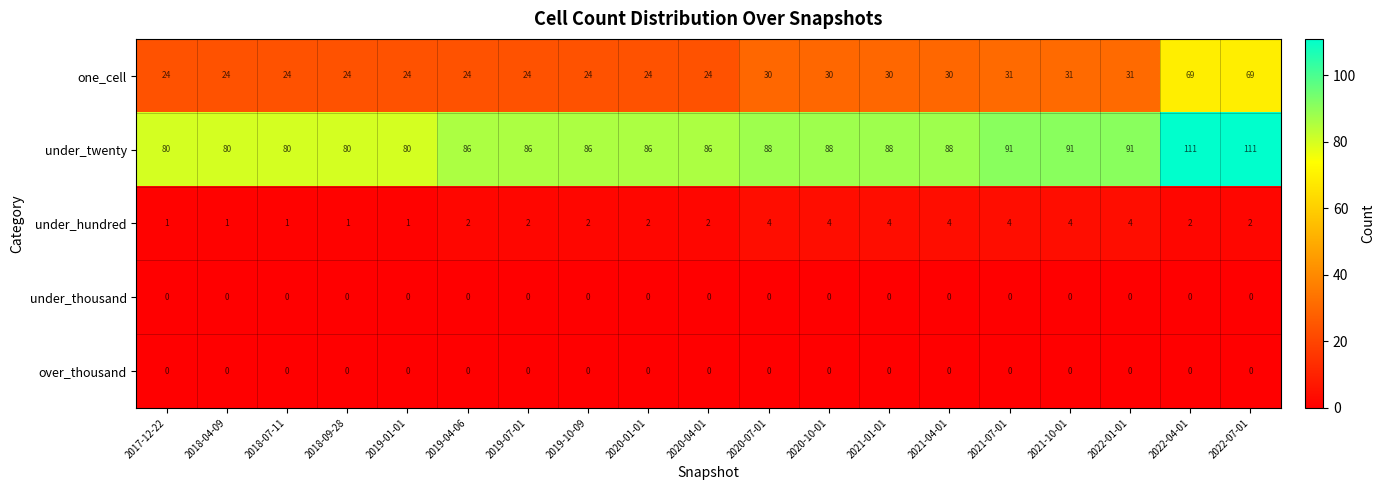

How many categories are shown in the chart?

19